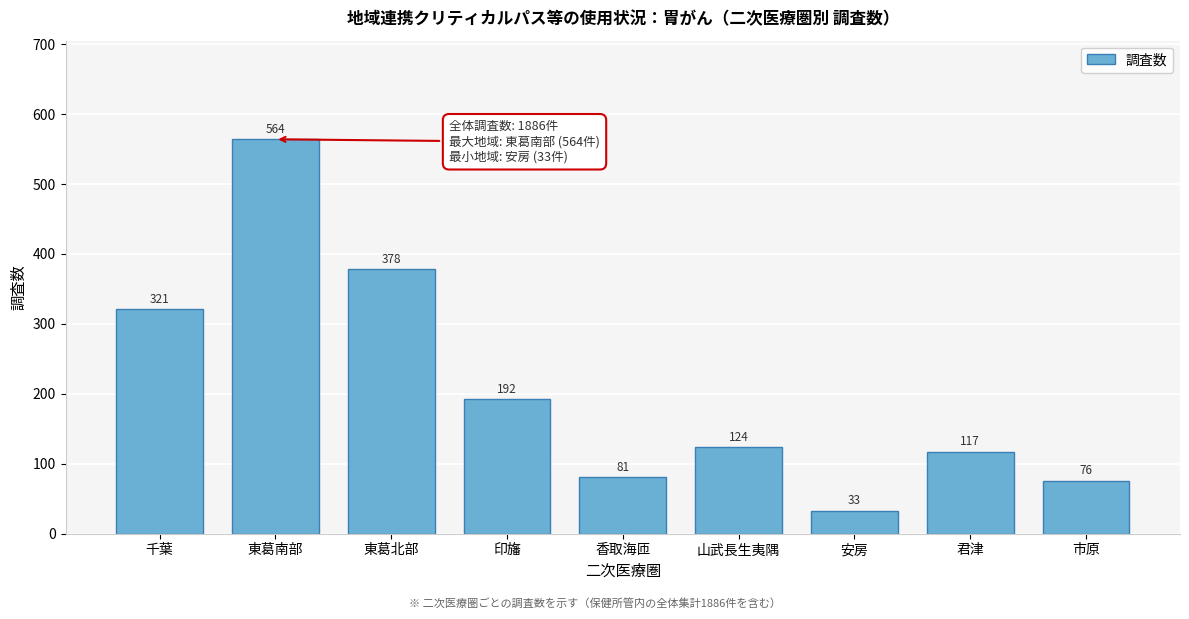

Reading right to left, extract all data points from this chart.

76	117	33	124	81	192	378	564	321